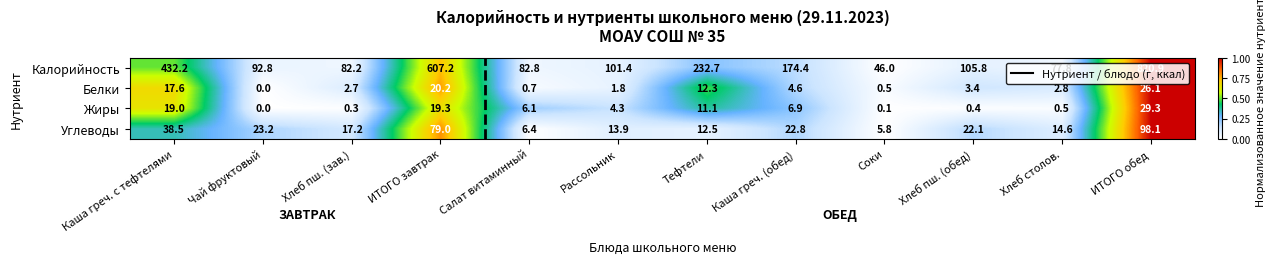

The value of Углеводы at ИТОГО завтрак is 121.7. True or false?

False